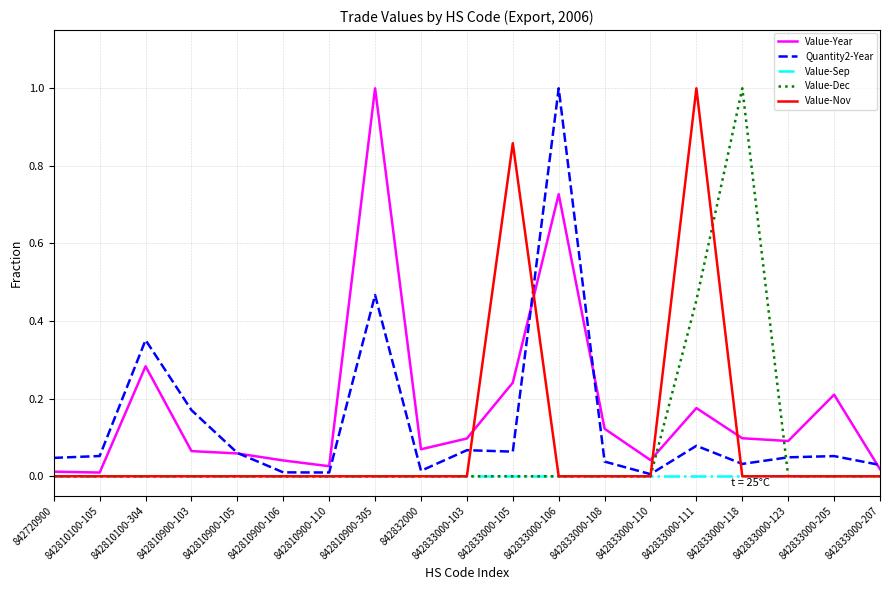

Is it true that Value-Nov equals 0.0 at 842720900?

True